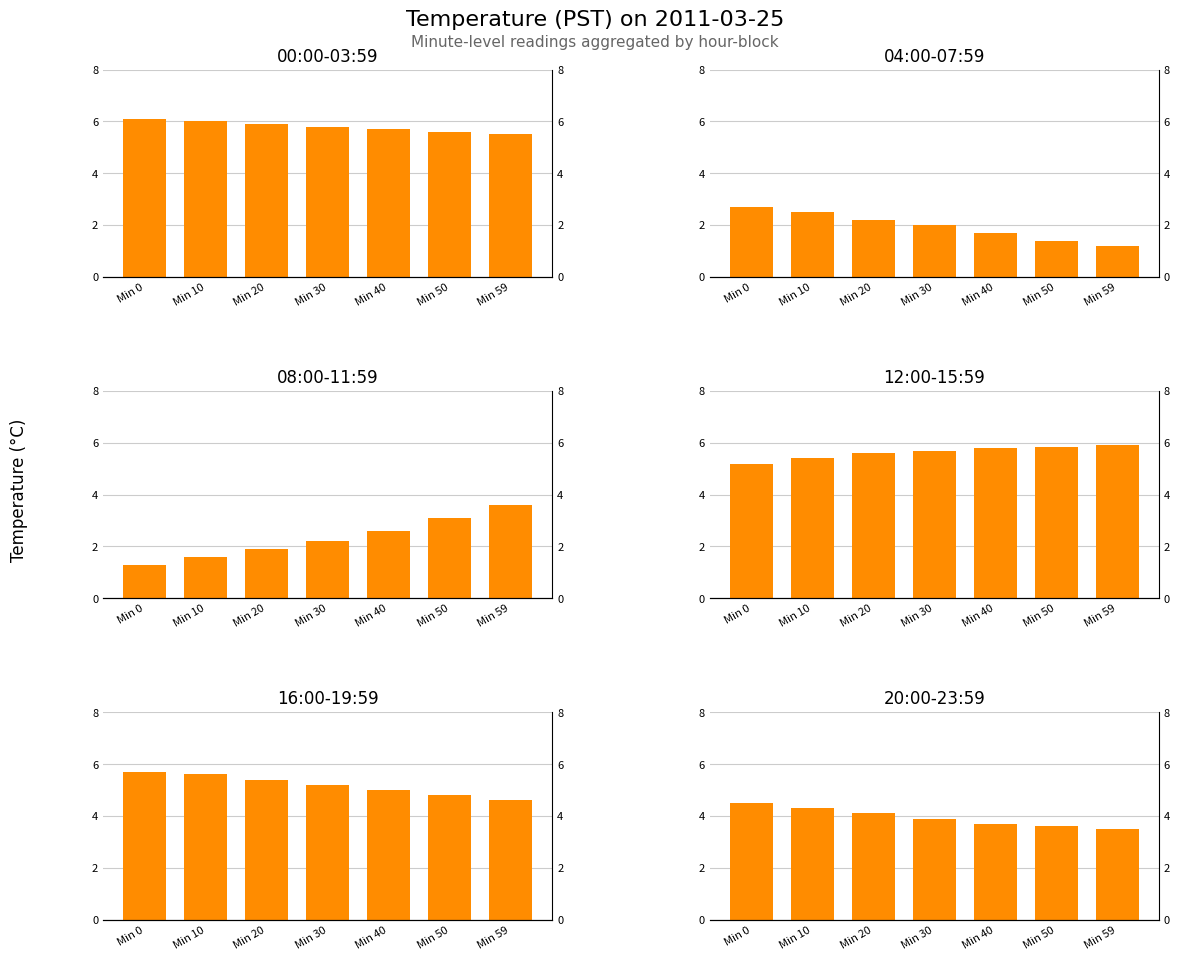

Reading left to right, extract all data points from this chart.

00:00-03:59: 6.1	6.0	5.9	5.8	5.7	5.6	5.5
04:00-07:59: 2.7	2.5	2.2	2.0	1.7	1.4	1.2
08:00-11:59: 1.3	1.6	1.9	2.2	2.6	3.1	3.6
12:00-15:59: 5.2	5.4	5.6	5.7	5.8	5.8	5.9
16:00-19:59: 5.7	5.6	5.4	5.2	5.0	4.8	4.6
20:00-23:59: 4.5	4.3	4.1	3.9	3.7	3.6	3.5